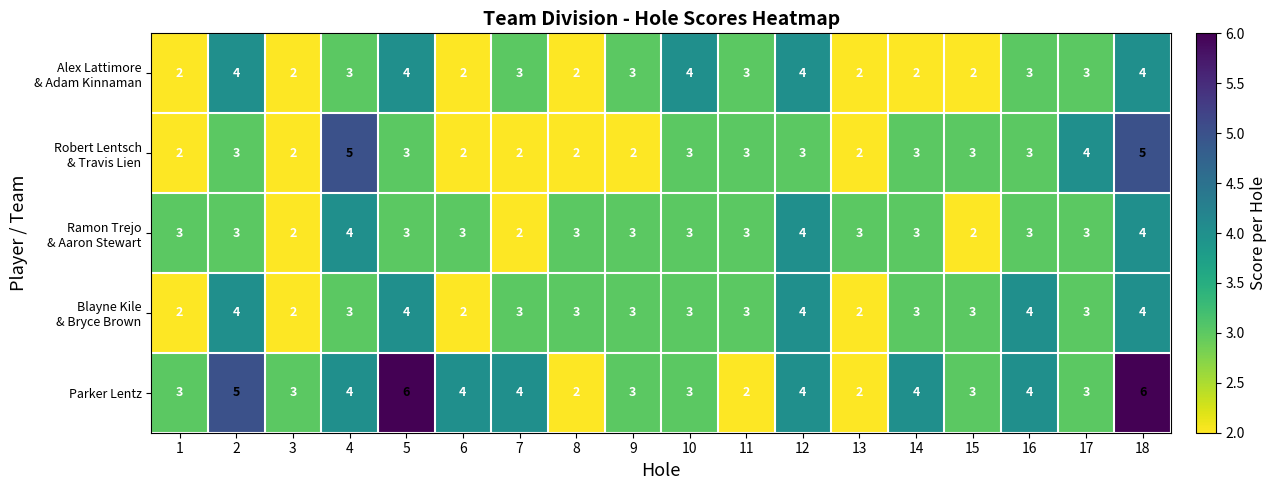

The Parker Lentz series shows 3 at 1. True or false?

True